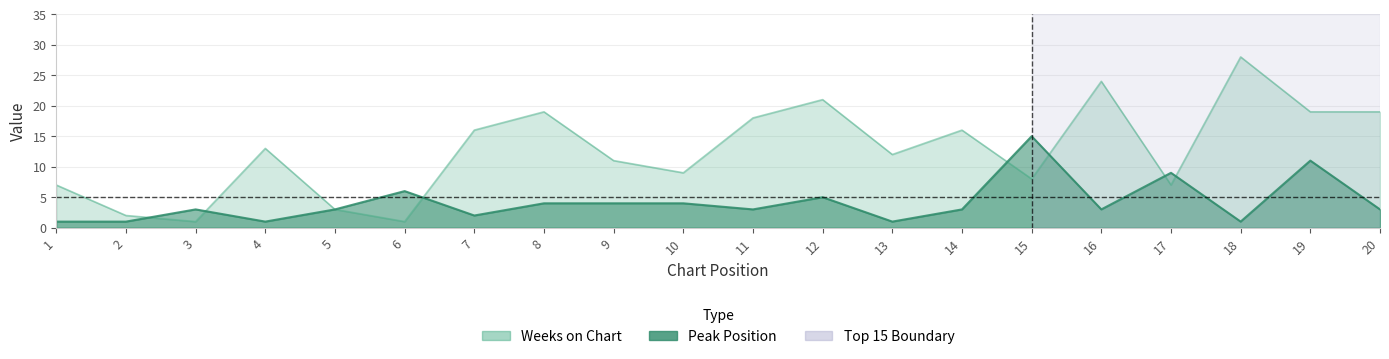

True or false: Weeks on Chart has more than 1 interior local peaks.

True